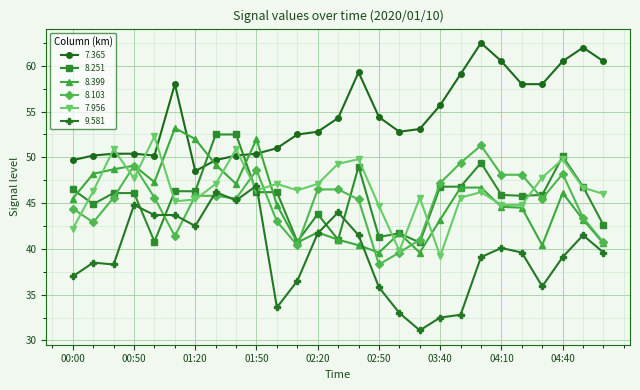

True or false: 8.103 and 7.365 cross at least once.

False